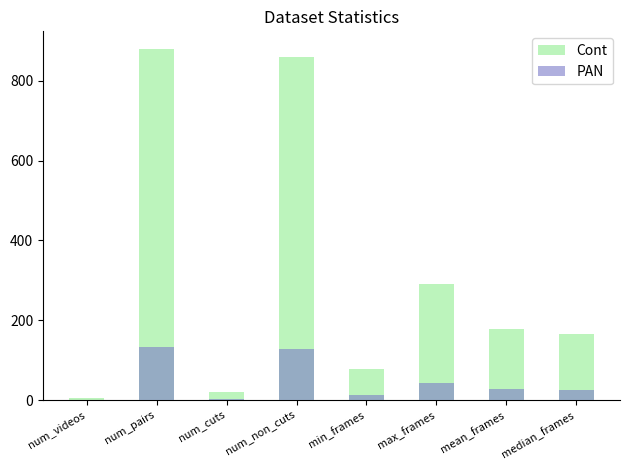

At mean_frames, list the series in order from smallest to largest.

PAN, Cont